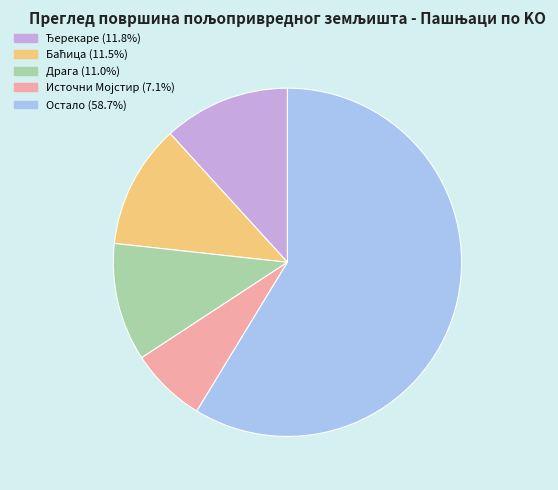

Does any single category account for the majority?

Yes